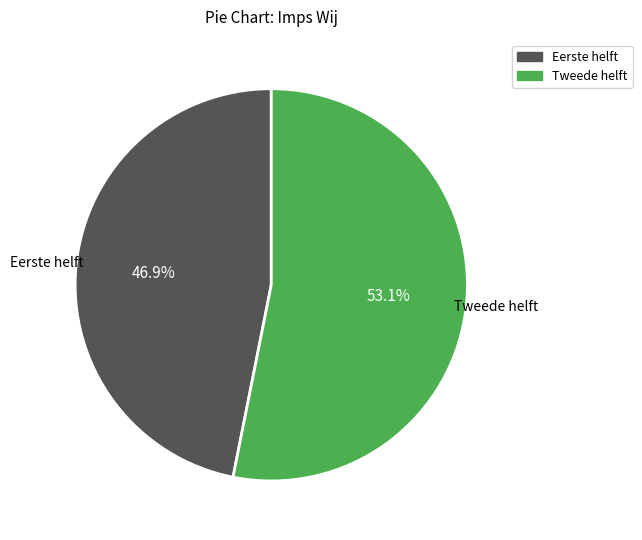

To the nearest percent, what is the combined percentage of Tweede helft and Eerste helft?

100%